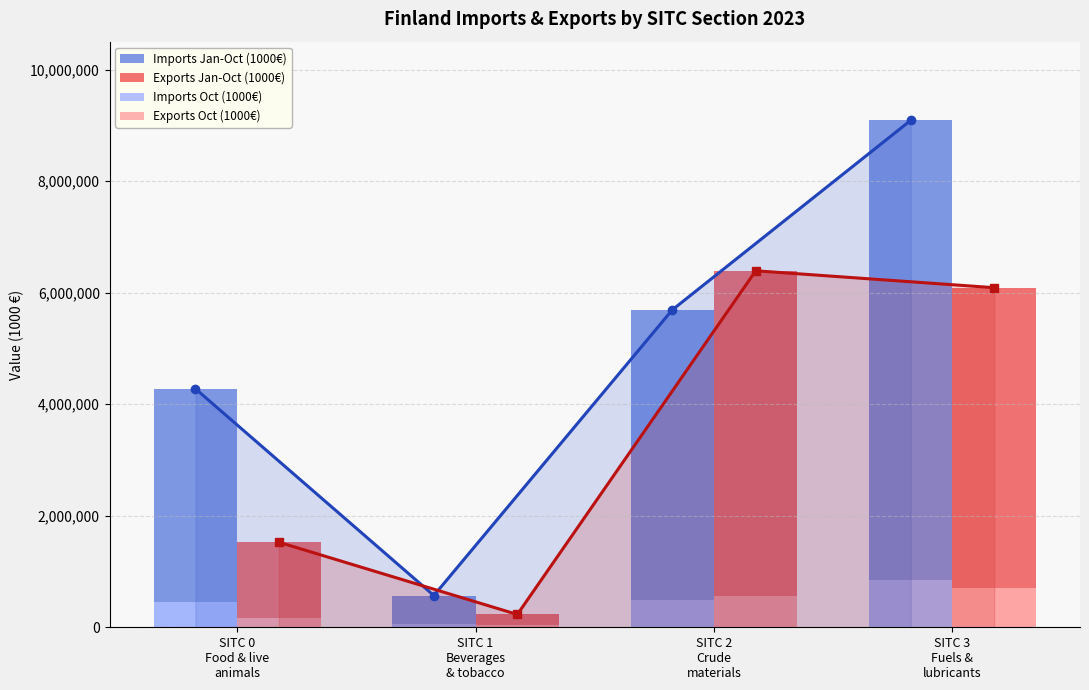

How many values in the Exports Oct (1000€) series exceed 565281?

1